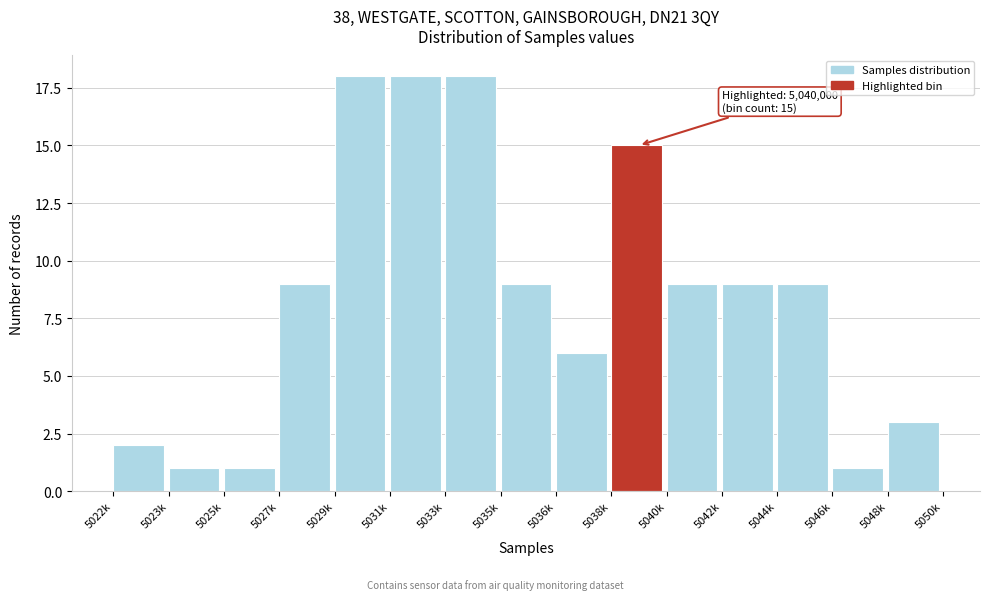

Reading left to right, what are all the values shown in this chart?

2	1	1	9	18	18	18	9	6	15	9	9	9	1	3